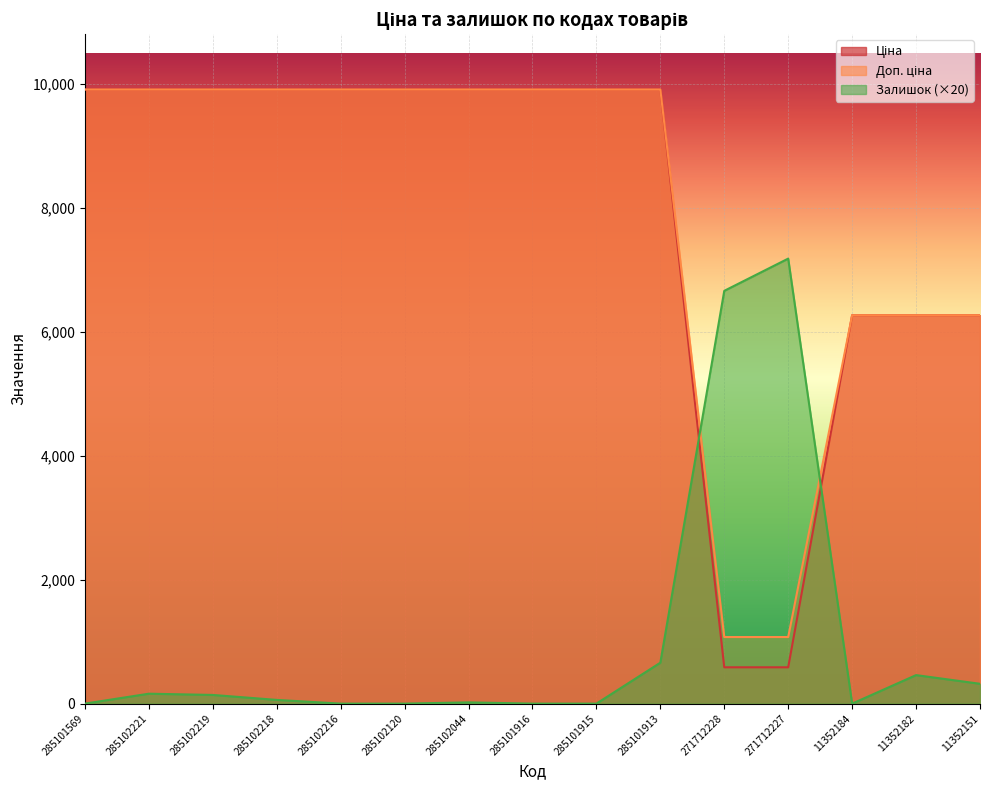

True or false: Ціна and Доп. ціна intersect in this chart.

False